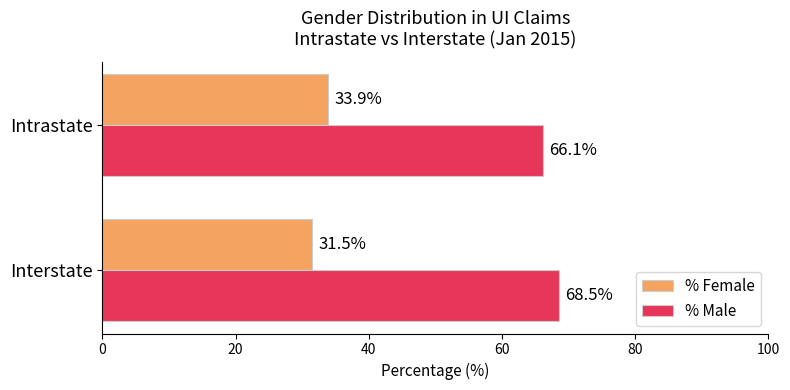

True or false: % Male has a value of 68.5 at Interstate.

True